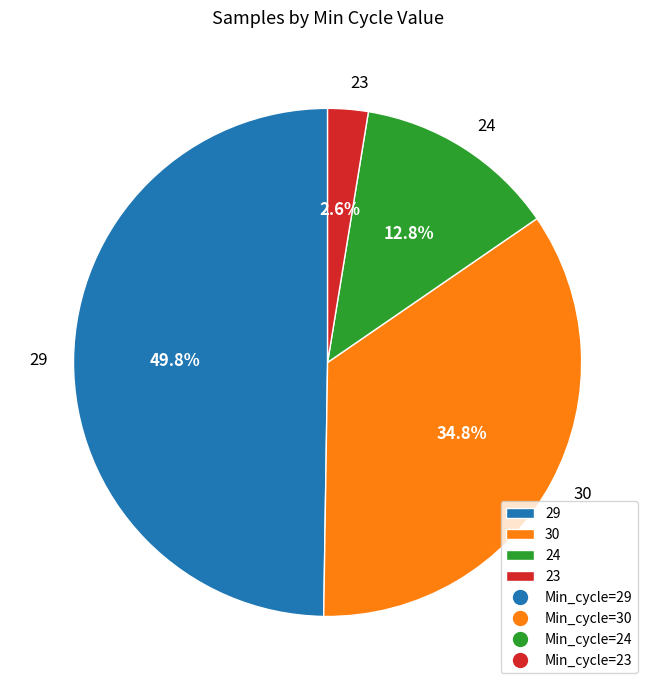

What is the total percentage of 23 and 30?

37.4%